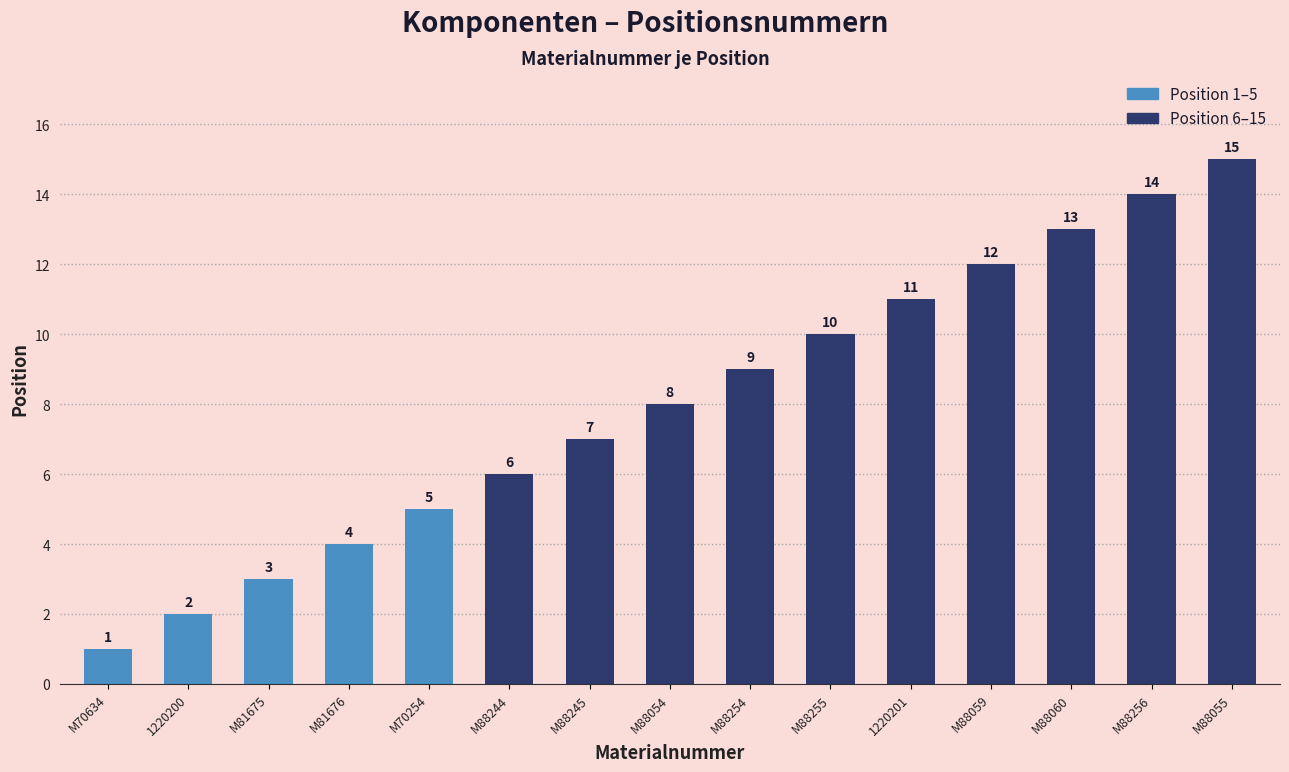

Reading left to right, extract all data points from this chart.

1	2	3	4	5	6	7	8	9	10	11	12	13	14	15